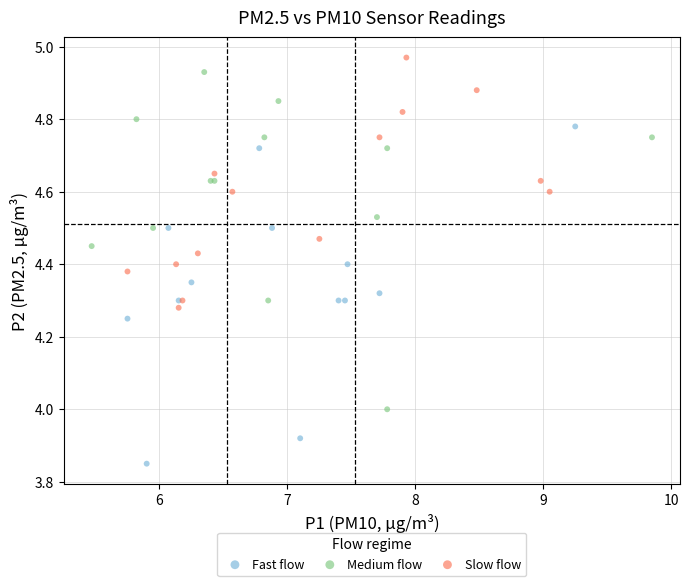

Which series reaches the minimum Y coordinate?

Fast flow